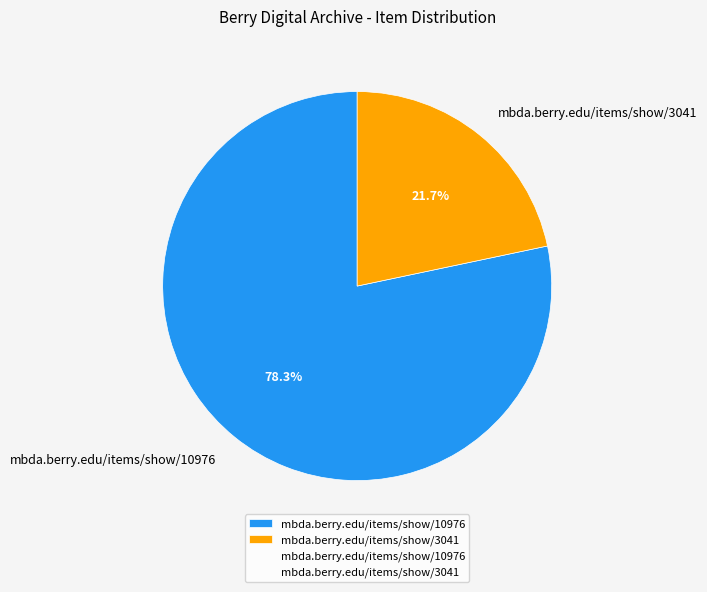

To the nearest percent, what is the combined percentage of mbda.berry.edu/items/show/10976 and mbda.berry.edu/items/show/3041?

100%